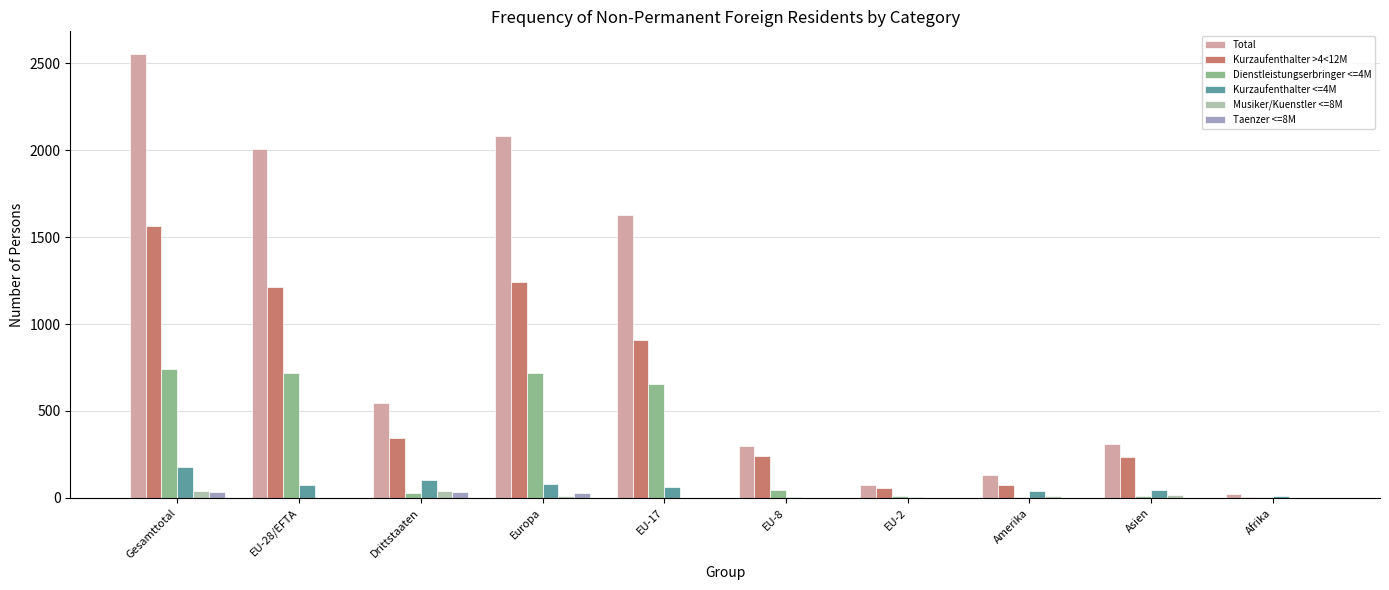

Is the value of Dienstleistungserbringer <=4M at EU-17 greater than the value of Kurzaufenthalter >4<12M at Afrika?

Yes